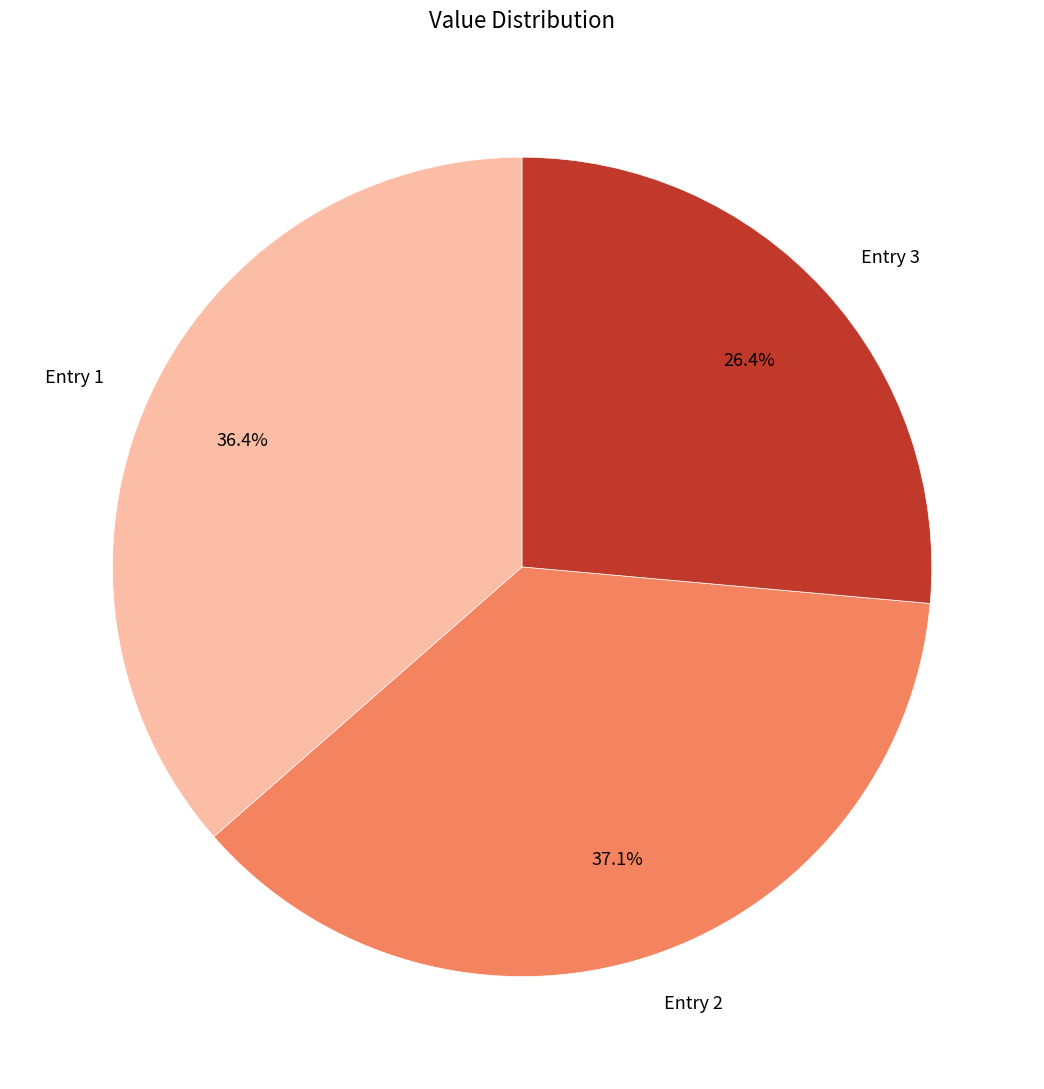

Does Entry 3 represent more than half of the total?

No